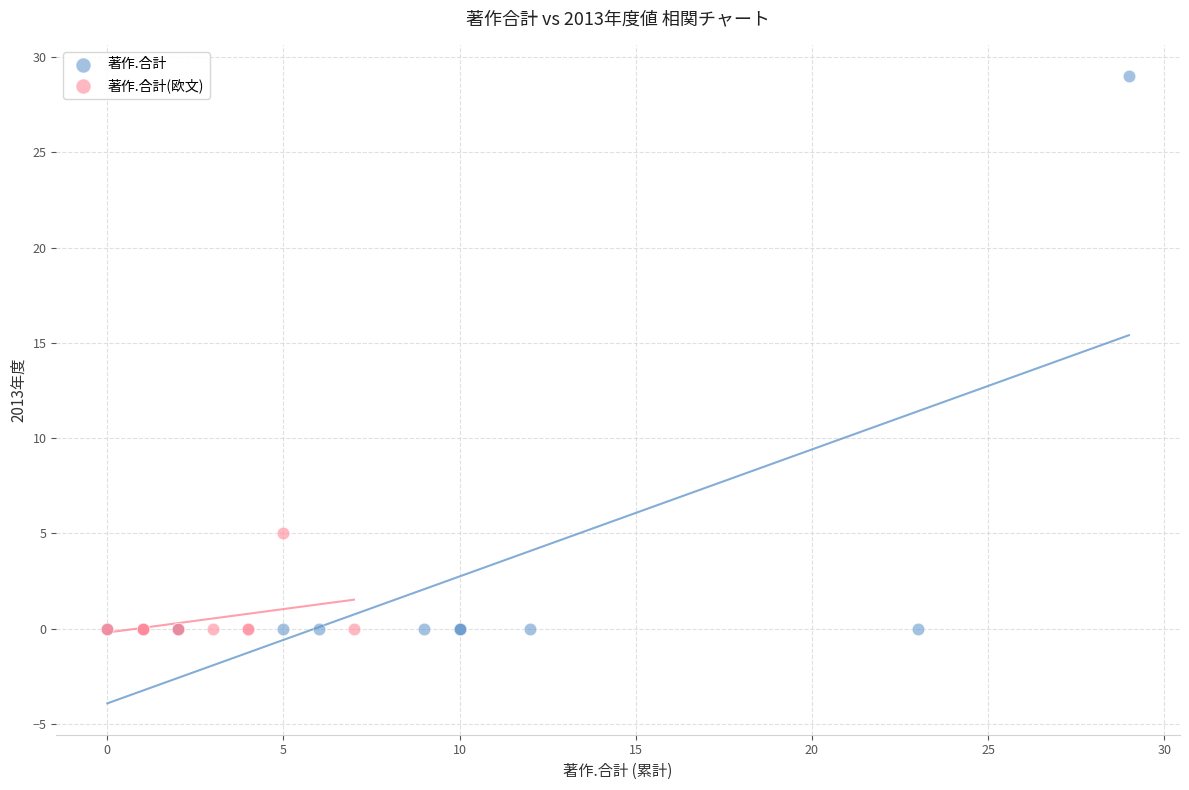

Which series reaches the maximum Y coordinate?

著作.合計